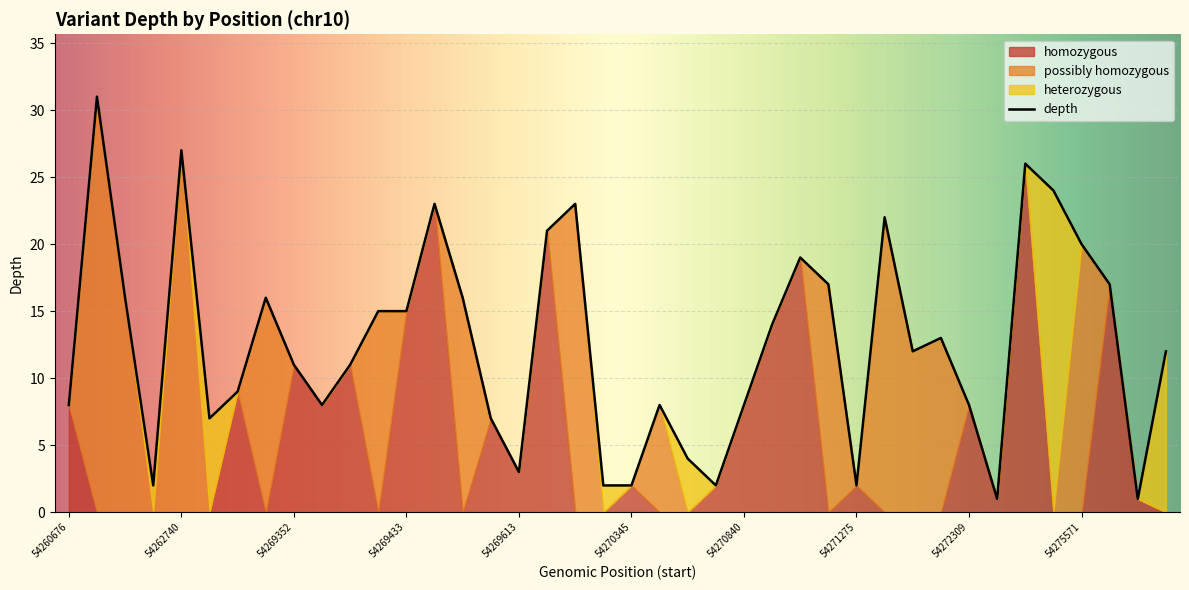

The depth series shows 8 at 54270840. True or false?

True